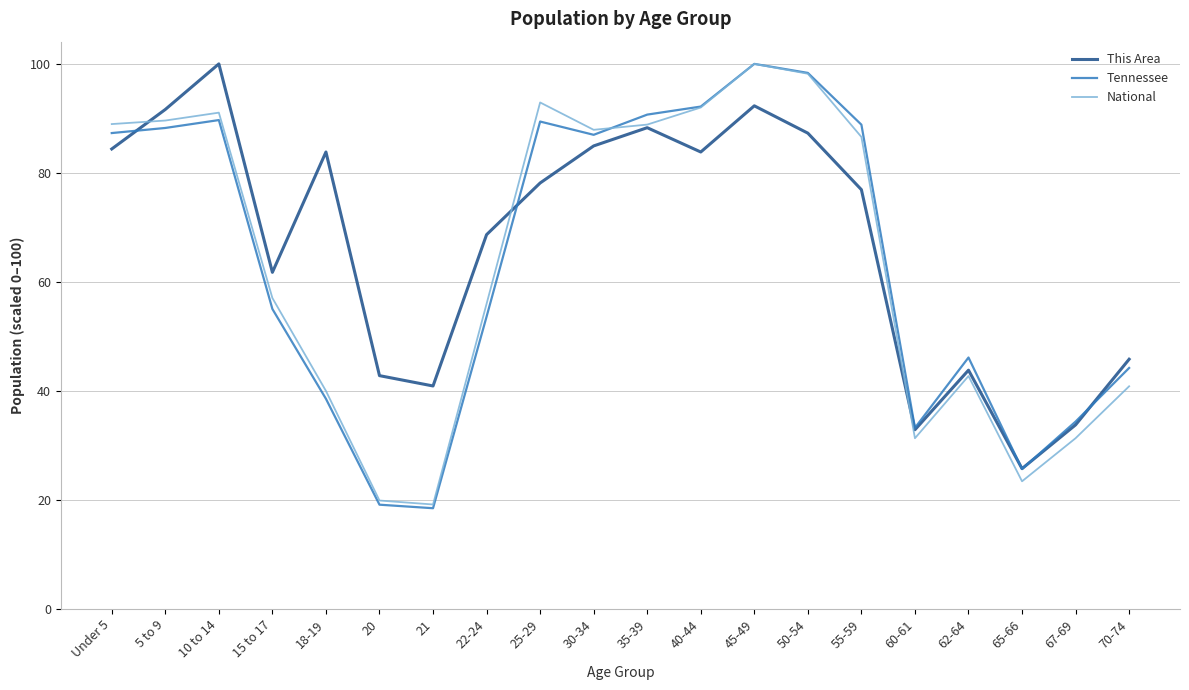

Is this an area chart (filled region under the line)?

No